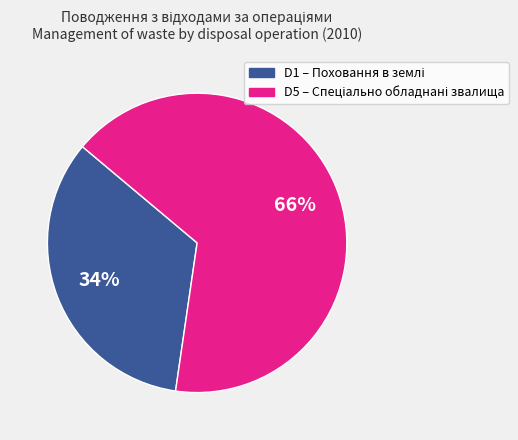

How many slices are in this pie chart?

2